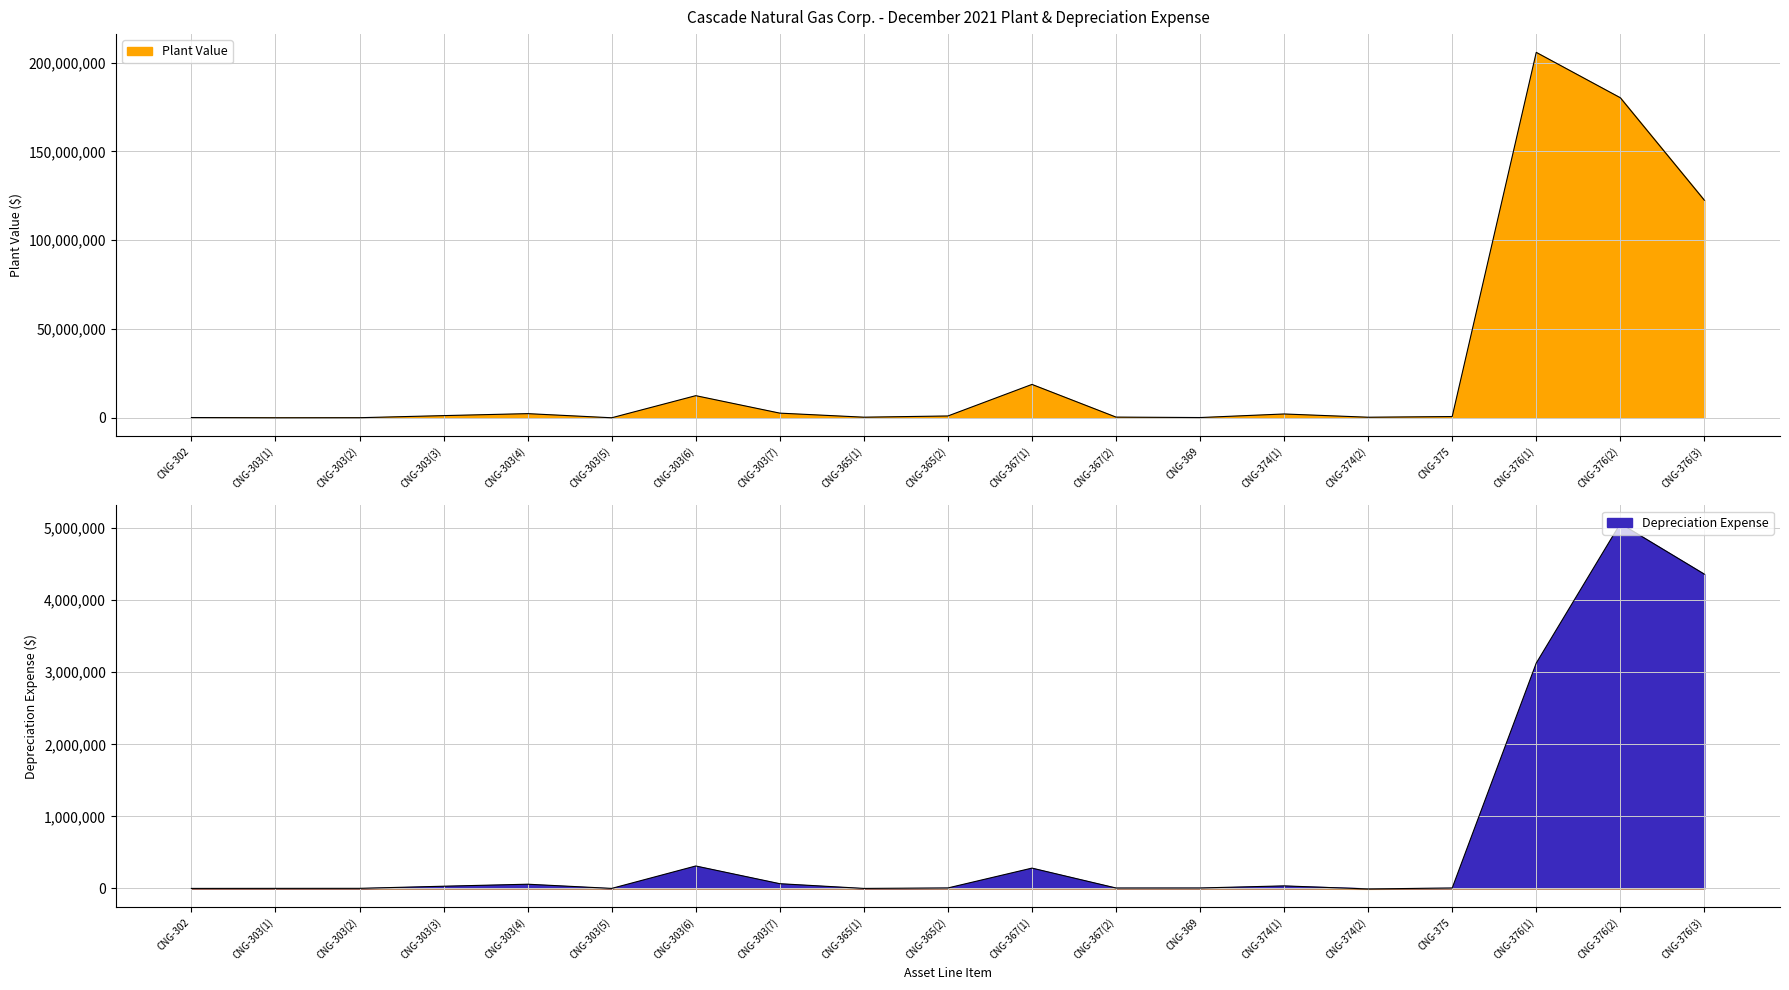

At which label does Depreciation Expense reach its minimum?

CNG-374(2)